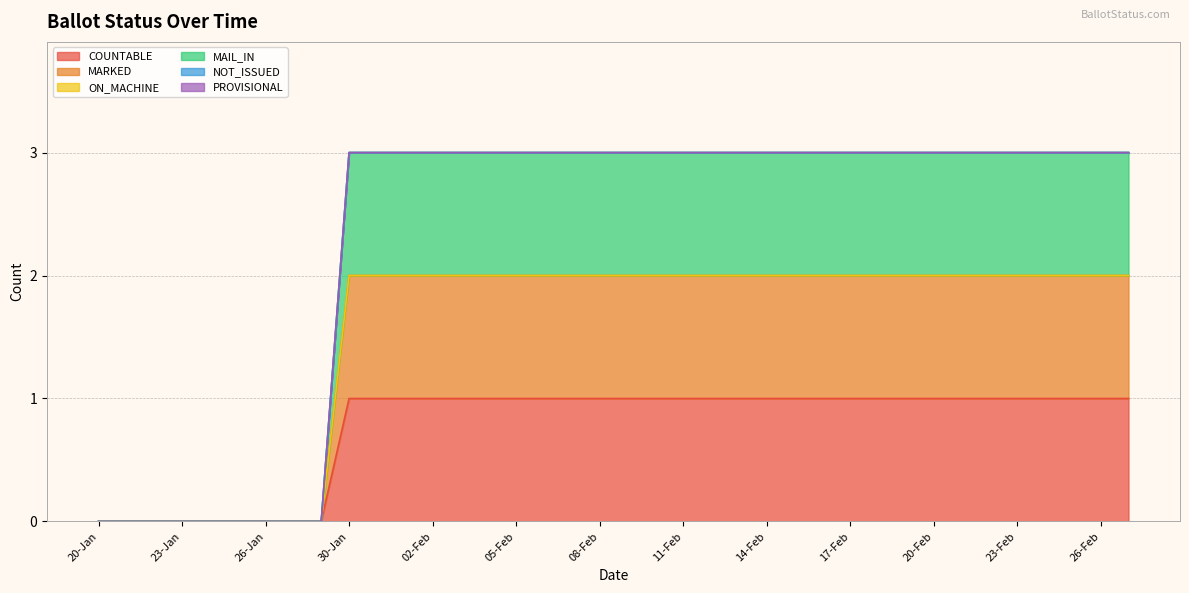

Does the chart display data point markers on the line(s)?

No